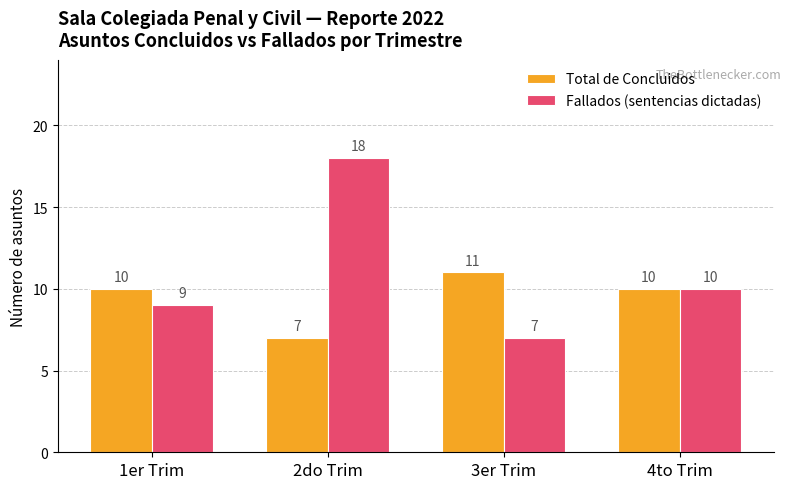

How many groups of bars are there?

4